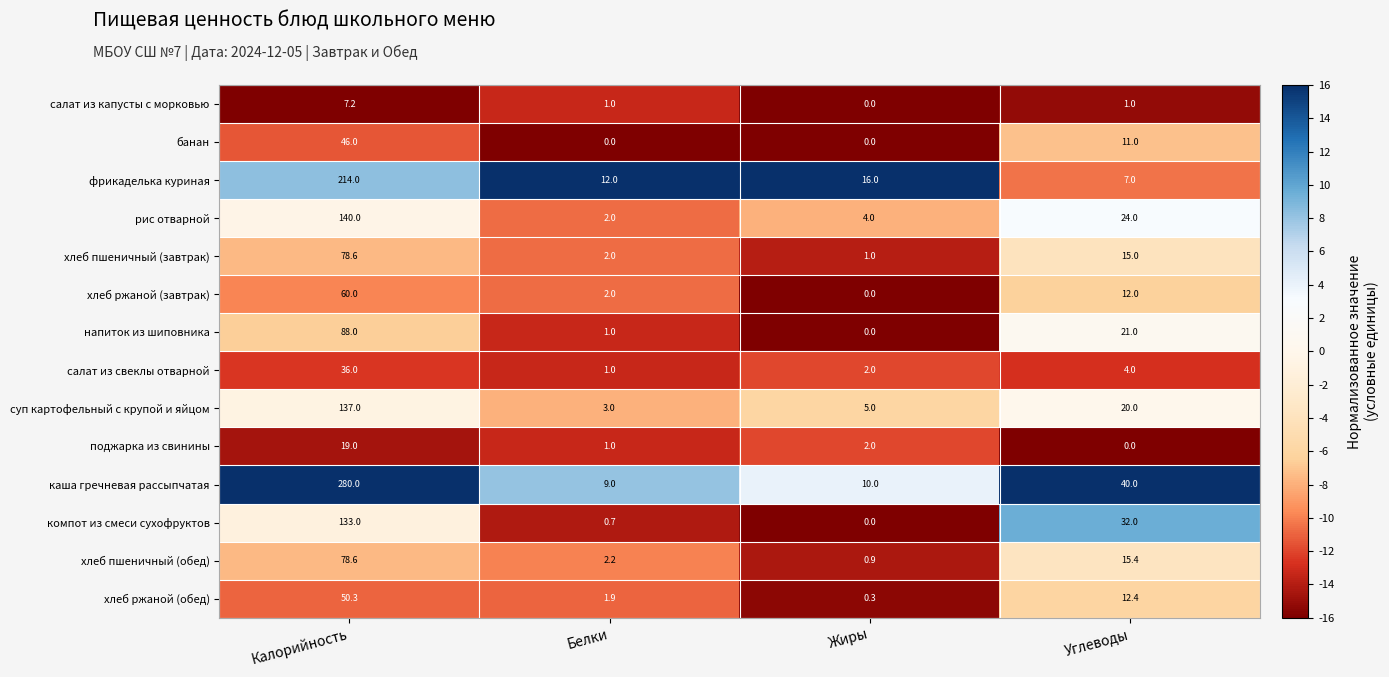

Read the фрикаделька куриная value at Жиры.

16.0